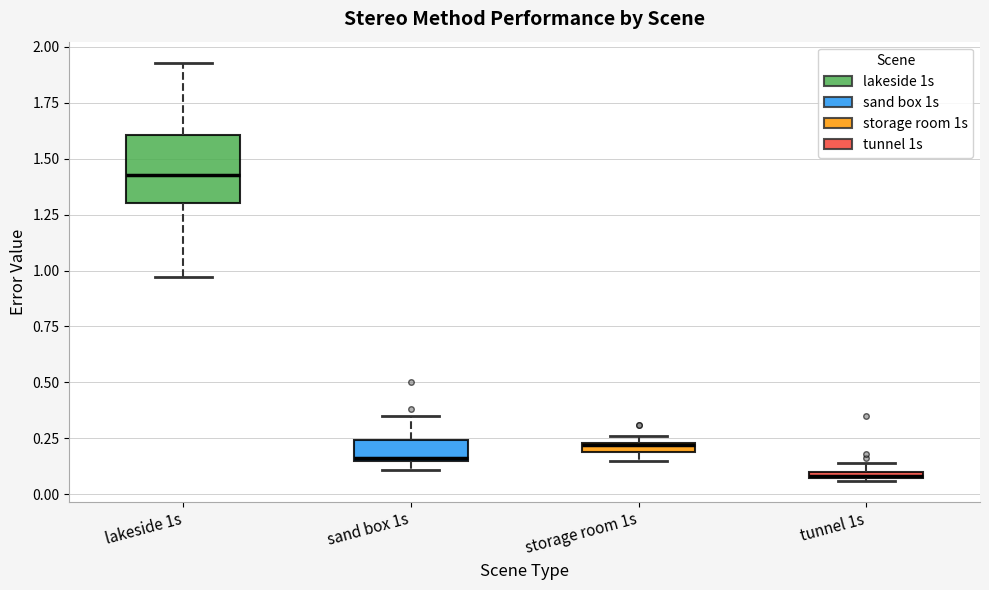

Which box has the highest median line?

lakeside 1s